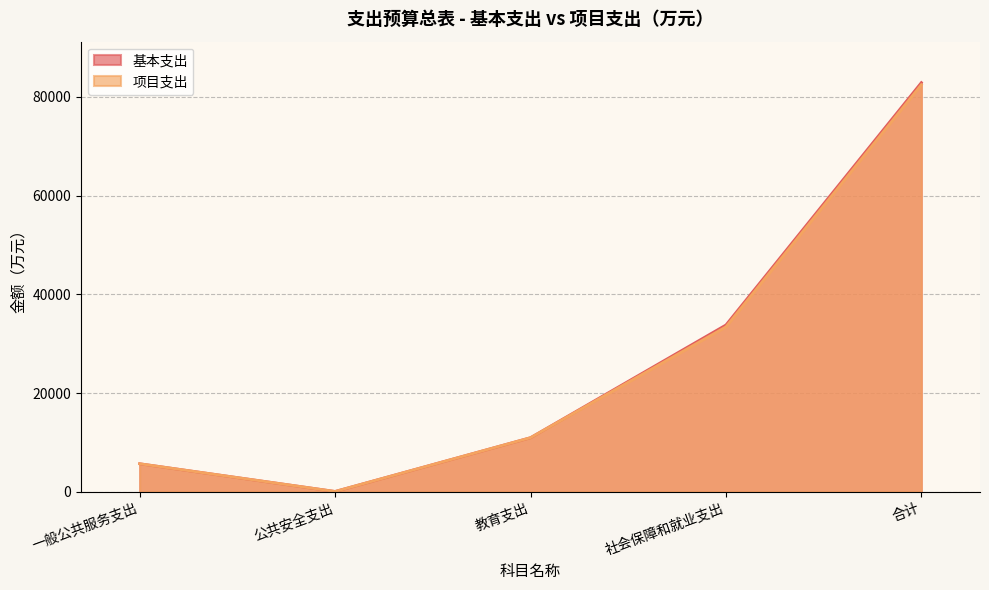

At 公共安全支出, list the series in order from smallest to largest.

基本支出, 项目支出